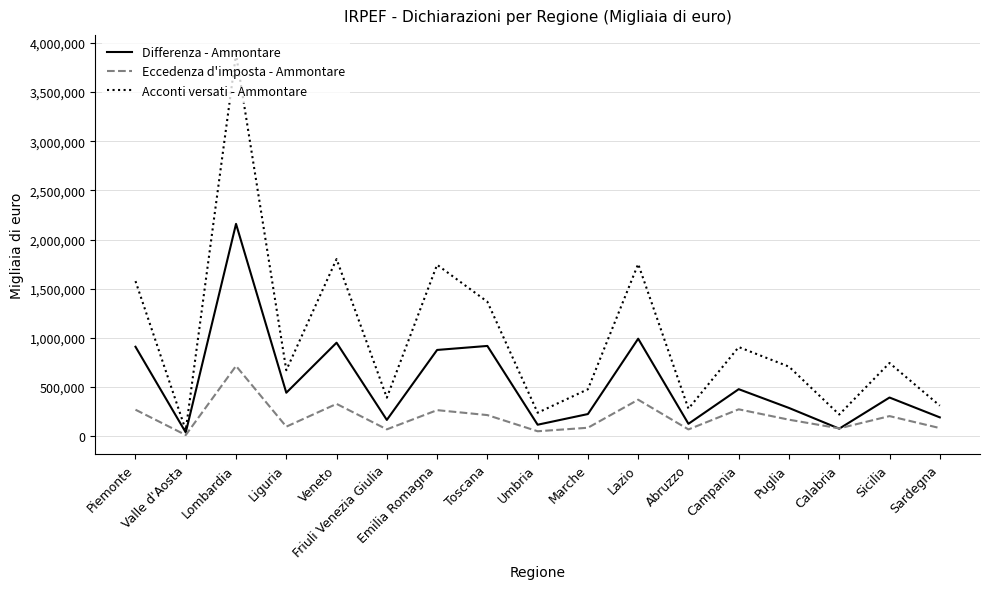

Count the number of data series in this chart.

3